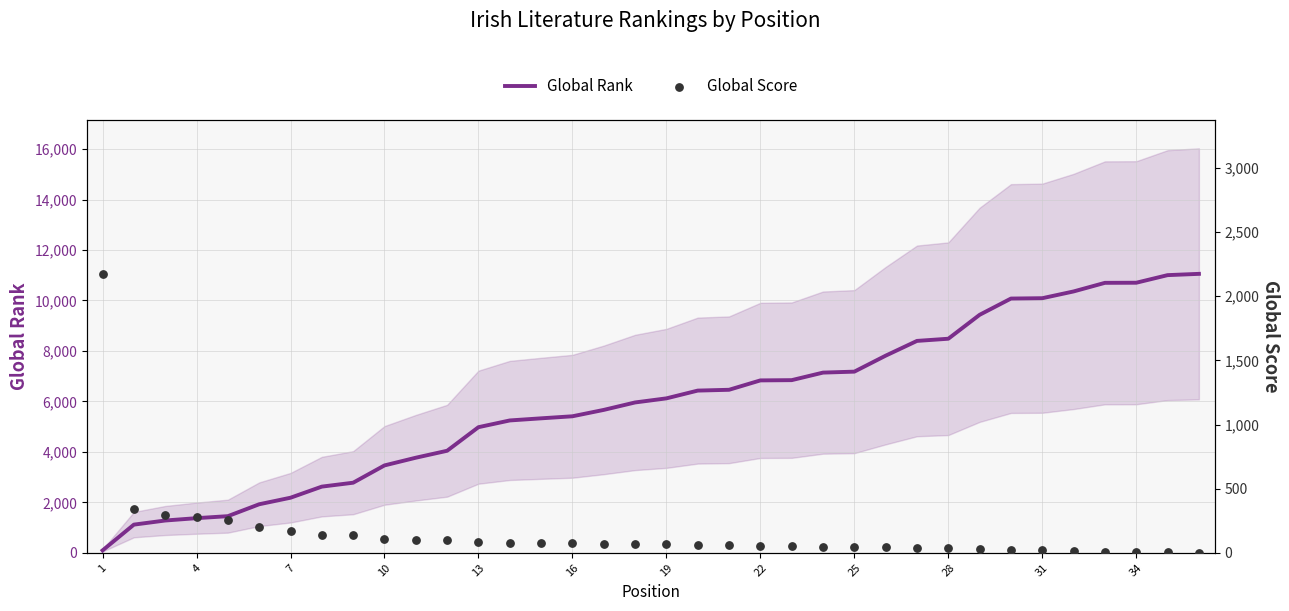

Which series has the largest total across all categories?

Global Rank